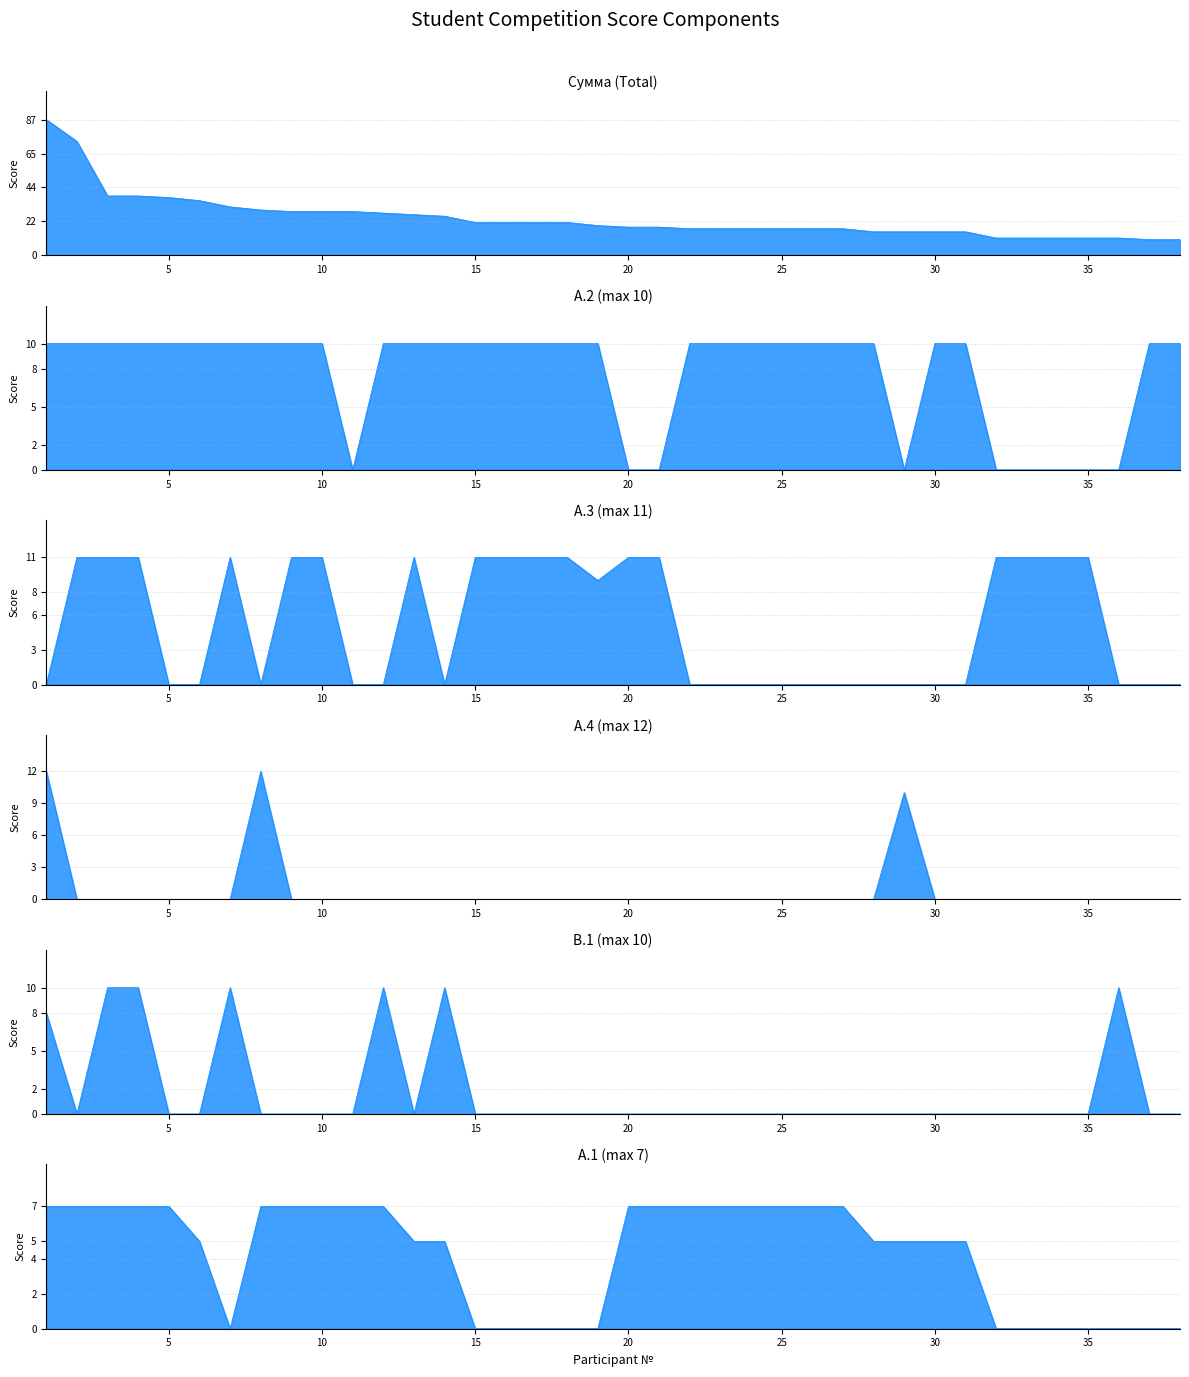

Where do В.1 and А.4 first cross each other?

7 and 8